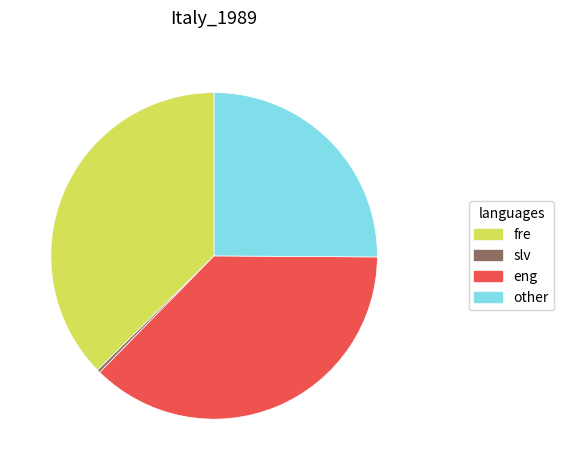

What is the ratio of the value at fre to the value at eng?

1.0